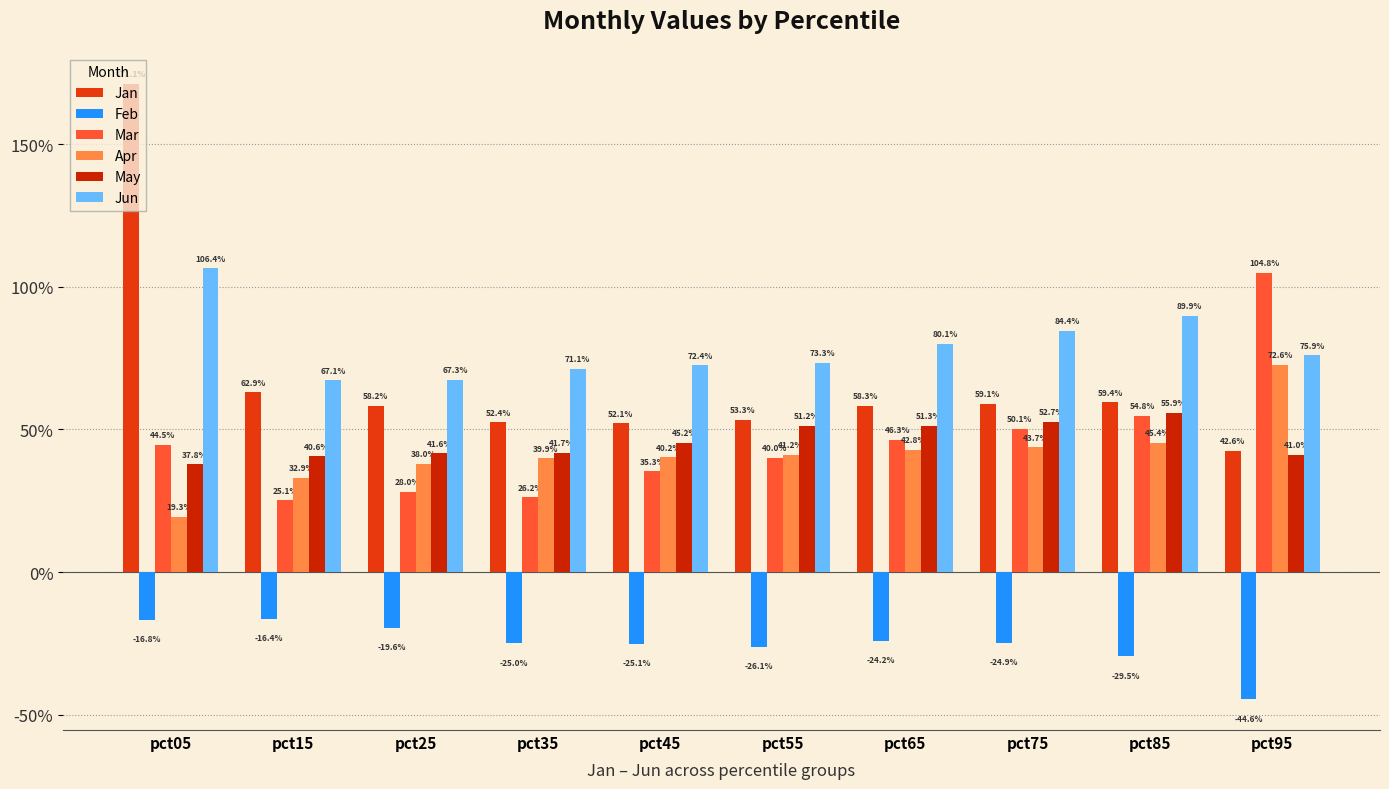

Which series has the largest total across all categories?

Jun